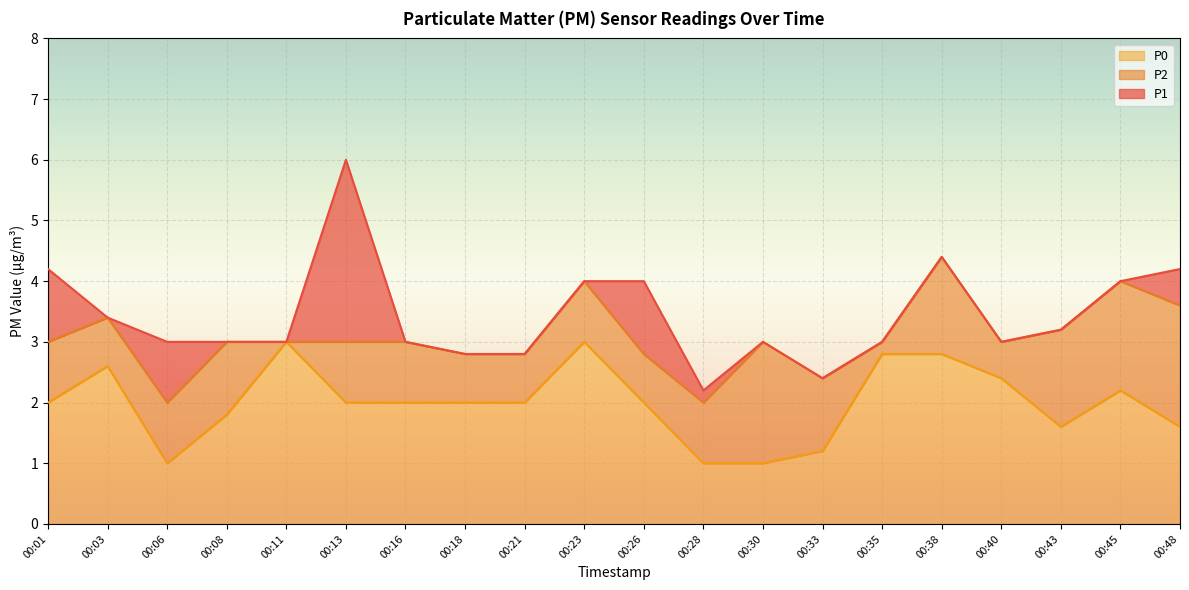

Reading right to left, extract all data points from this chart.

P1: 00:48=4.2	00:45=4.0	00:43=3.2	00:40=3.0	00:38=4.4	00:35=3.0	00:33=2.4	00:30=3.0	00:28=2.2	00:26=4.0	00:23=4.0	00:21=2.8	00:18=2.8	00:16=3.0	00:13=6.0	00:11=3.0	00:08=3.0	00:06=3.0	00:03=3.4	00:01=4.2
P2: 00:48=3.6	00:45=4.0	00:43=3.2	00:40=3.0	00:38=4.4	00:35=3.0	00:33=2.4	00:30=3.0	00:28=2.0	00:26=2.8	00:23=4.0	00:21=2.8	00:18=2.8	00:16=3.0	00:13=3.0	00:11=3.0	00:08=3.0	00:06=2.0	00:03=3.4	00:01=3.0
P0: 00:48=1.6	00:45=2.2	00:43=1.6	00:40=2.4	00:38=2.8	00:35=2.8	00:33=1.2	00:30=1.0	00:28=1.0	00:26=2.0	00:23=3.0	00:21=2.0	00:18=2.0	00:16=2.0	00:13=2.0	00:11=3.0	00:08=1.8	00:06=1.0	00:03=2.6	00:01=2.0